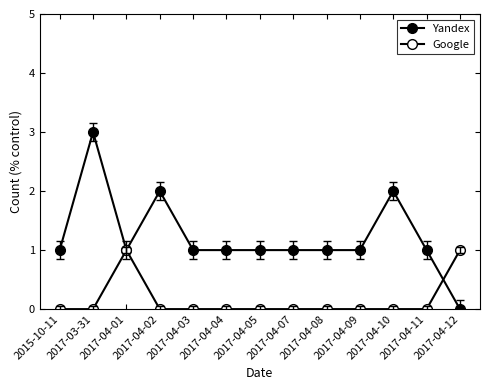

Count the number of categories in the chart.

13